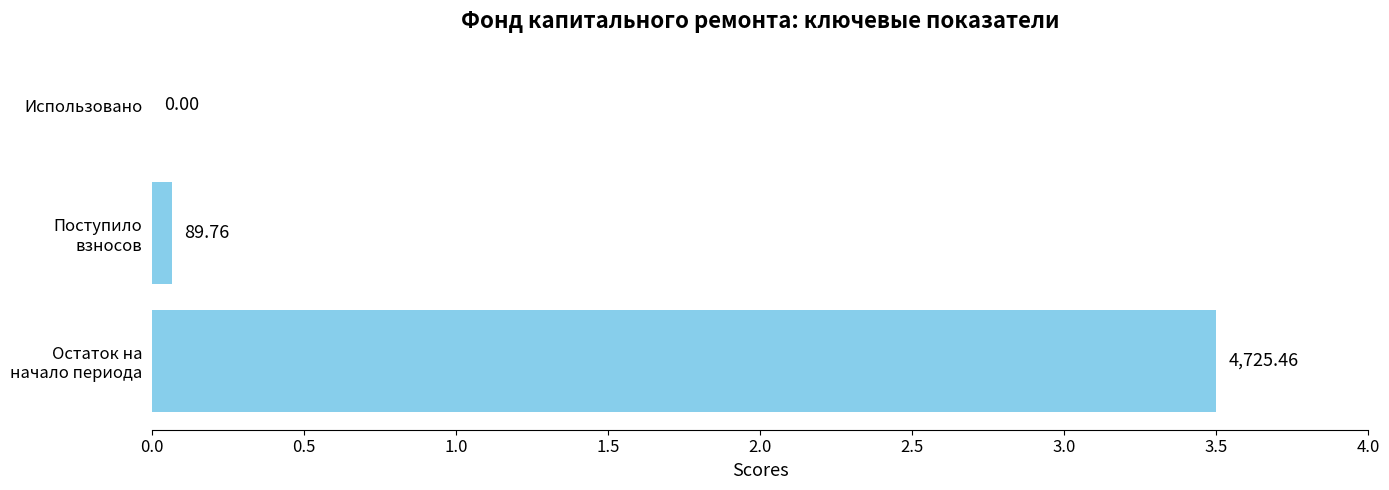

Are the bars horizontal?

Yes